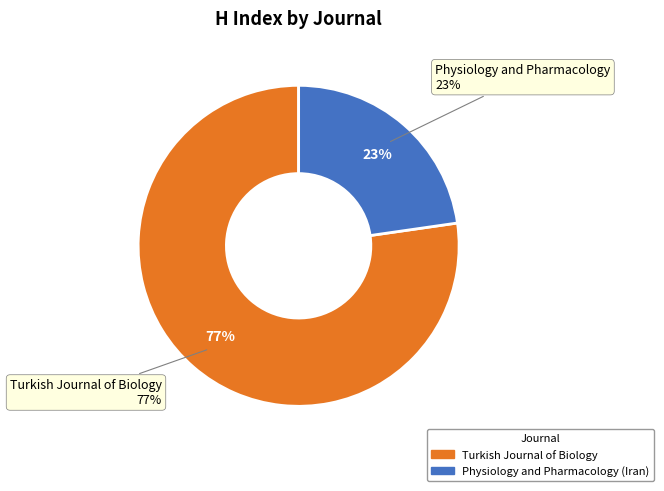

What is the smallest slice in the pie chart?

Physiology and Pharmacology (Iran)